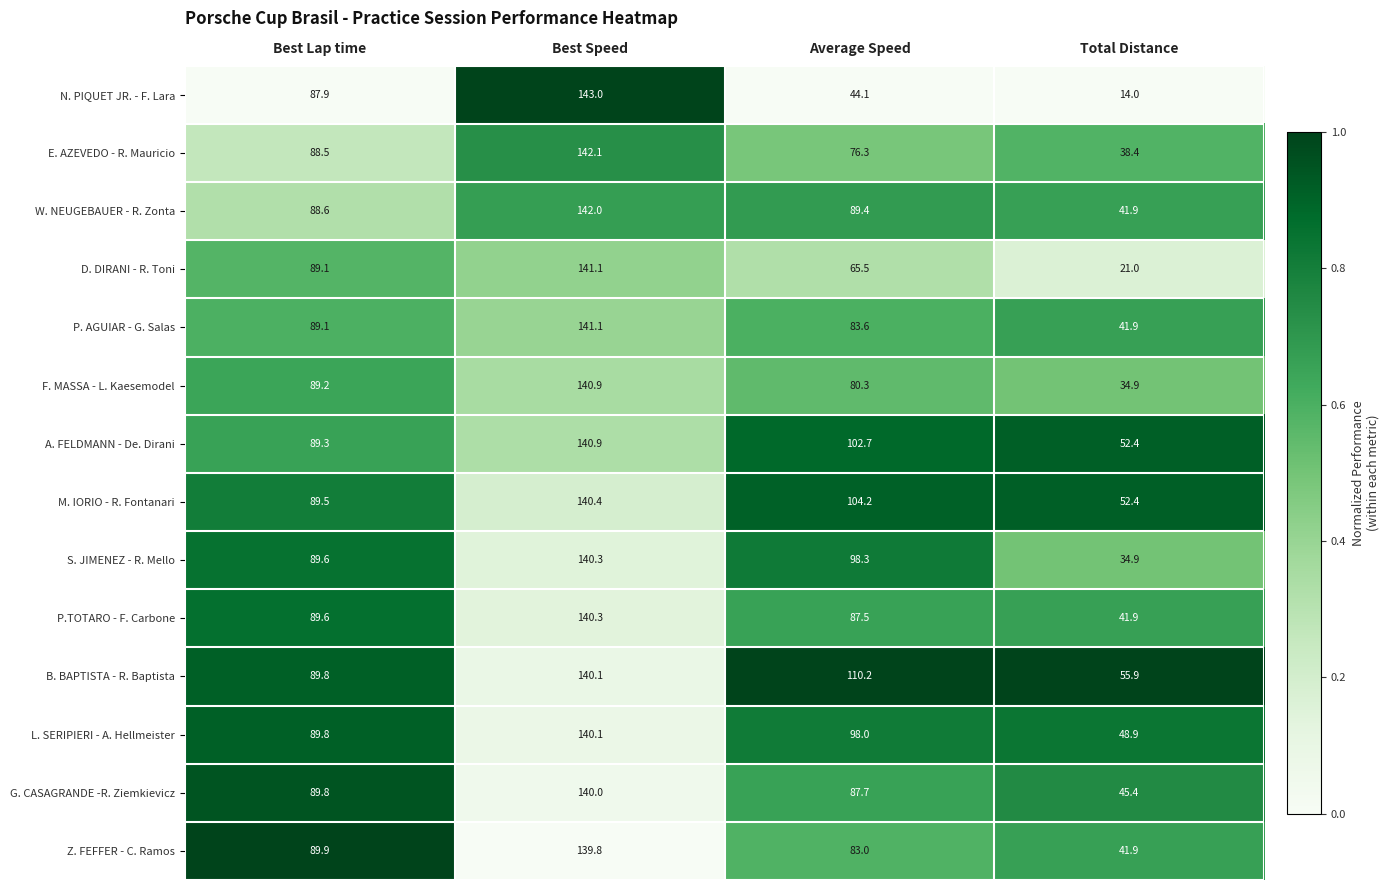

Rank the categories by M. IORIO - R. Fontanari value from highest to lowest.

Best Speed, Average Speed, Best Lap time, Total Distance